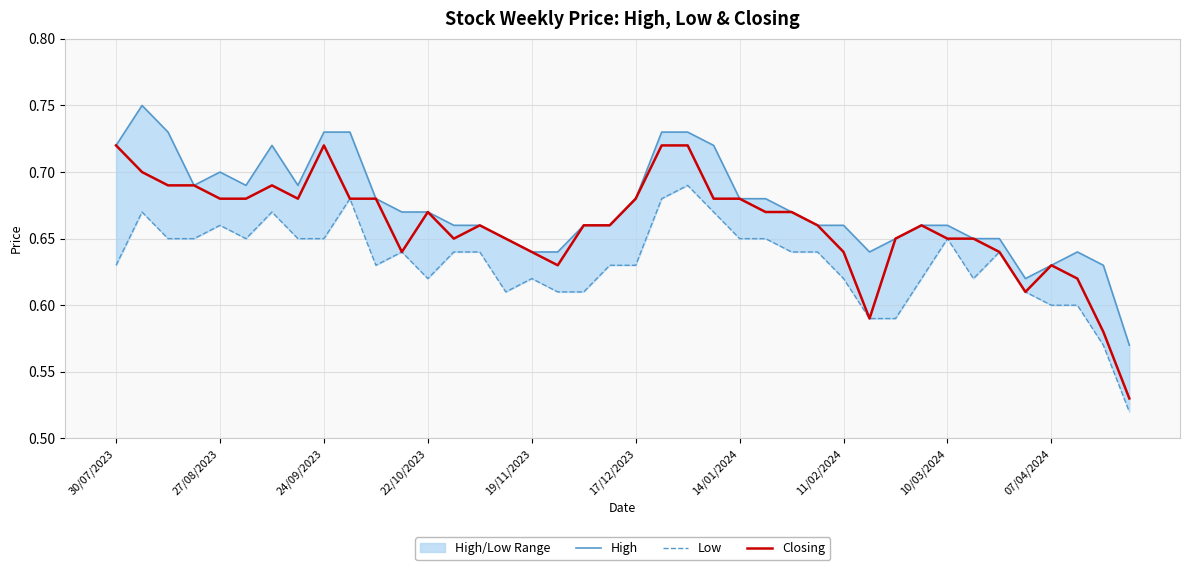

At how many categories does at least one series exceed 0?

40